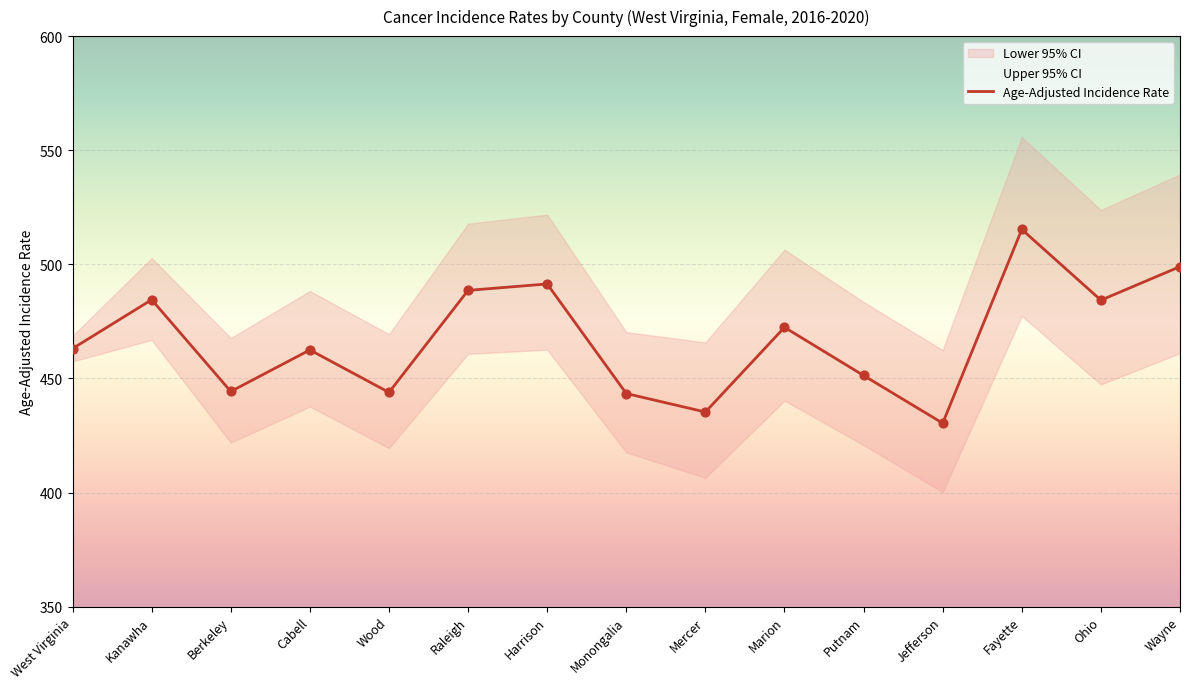

Between Putnam and Fayette, which is larger?

Fayette